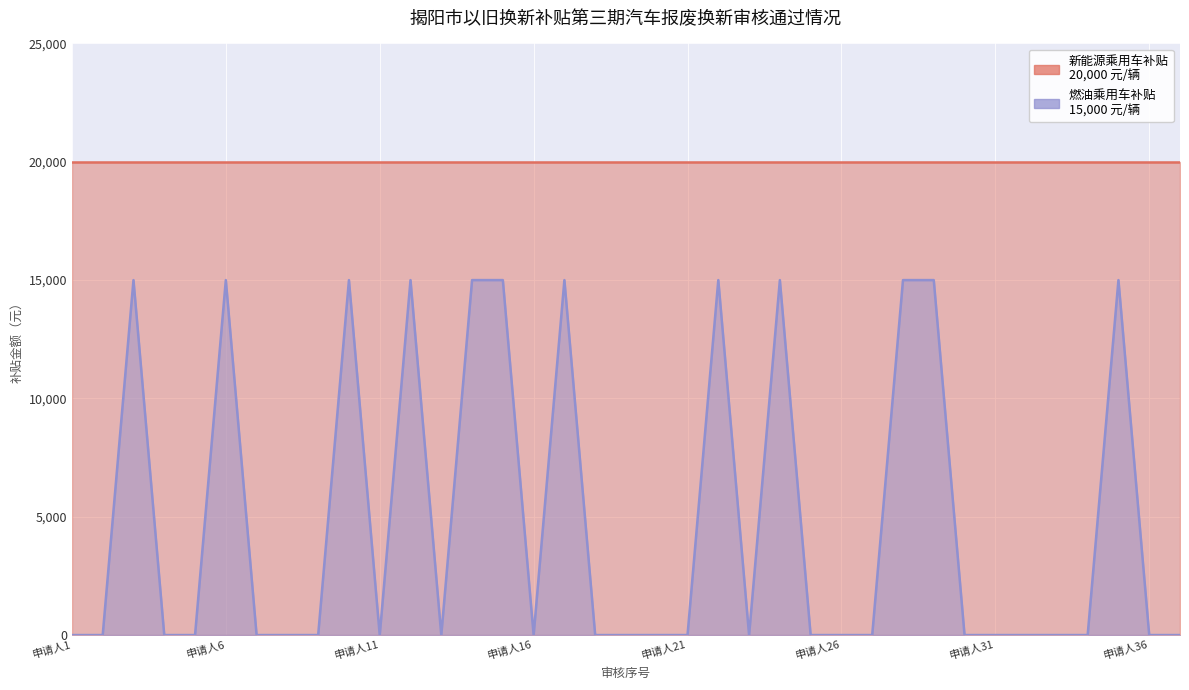

At which category does the data reach its first local peak?

3